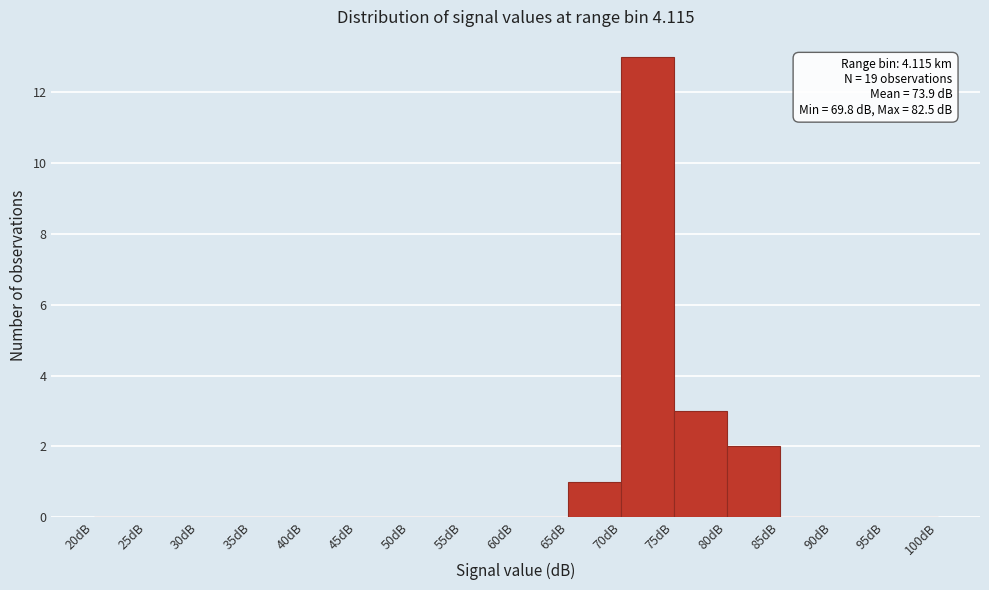

Over which range of the x-axis is the bar tallest?

70 to 75